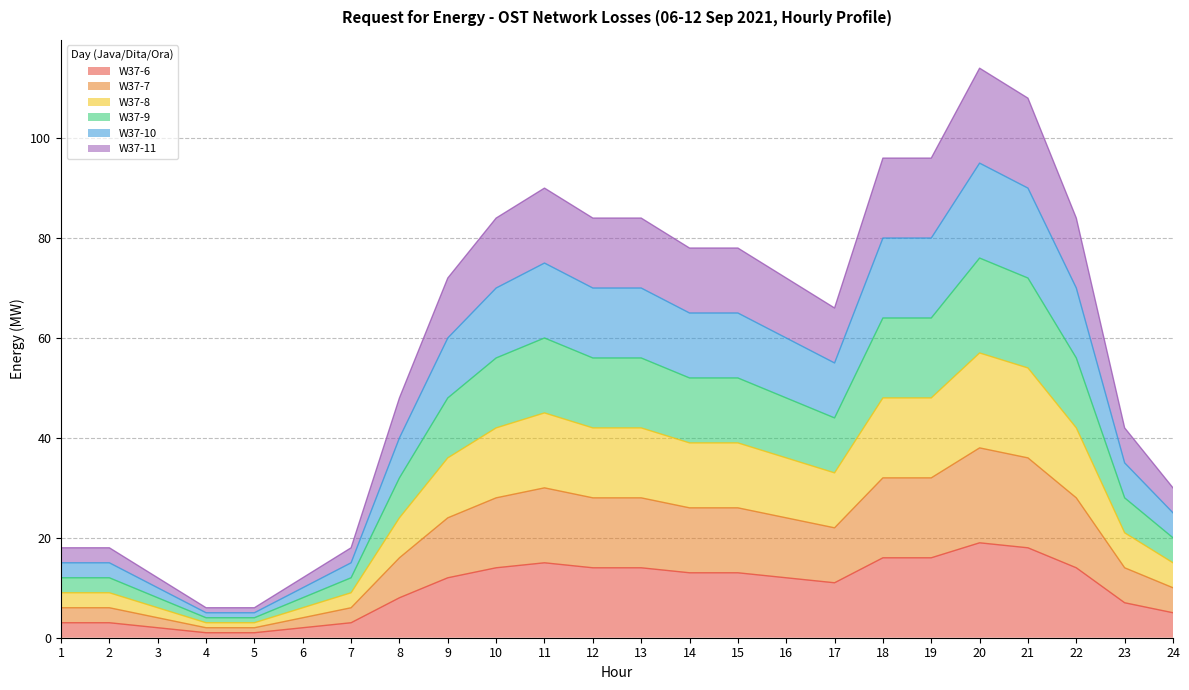

What is the difference between the highest and lowest values at 17?

55